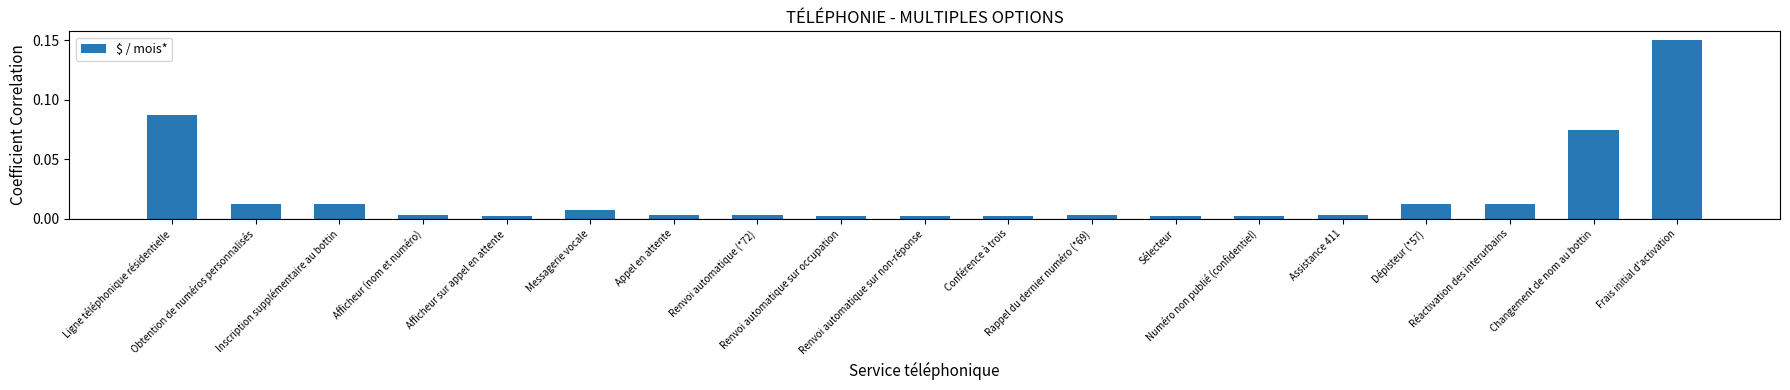

What is the sum of all values?

0.4